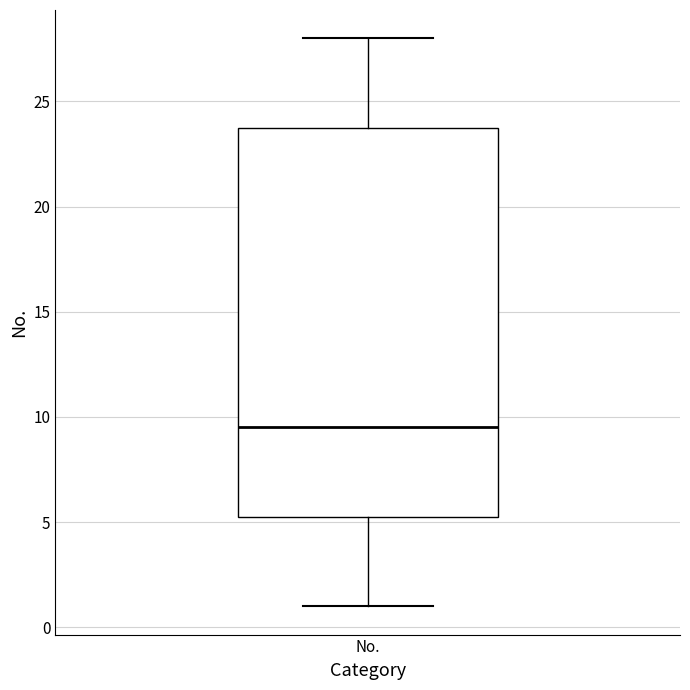

Where is the lower edge of the box for No. on the y-axis? The values are not printed on the chart, so give them approximately, as read against the axis.

5.5